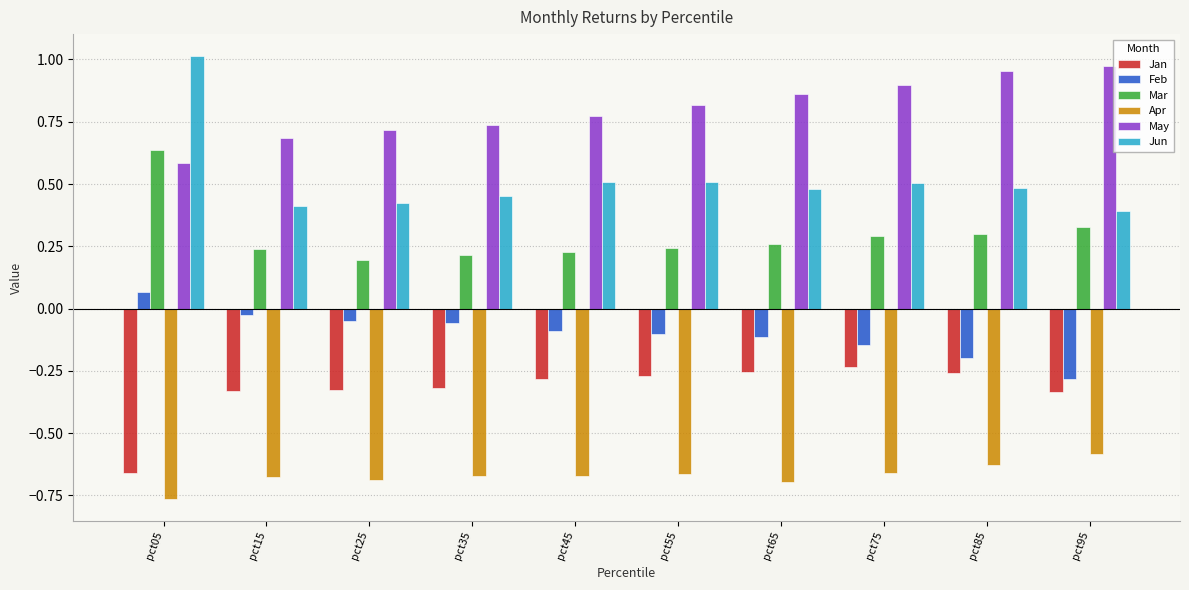

Rank the series by their average value, from lowest to highest.

Apr, Jan, Feb, Mar, Jun, May